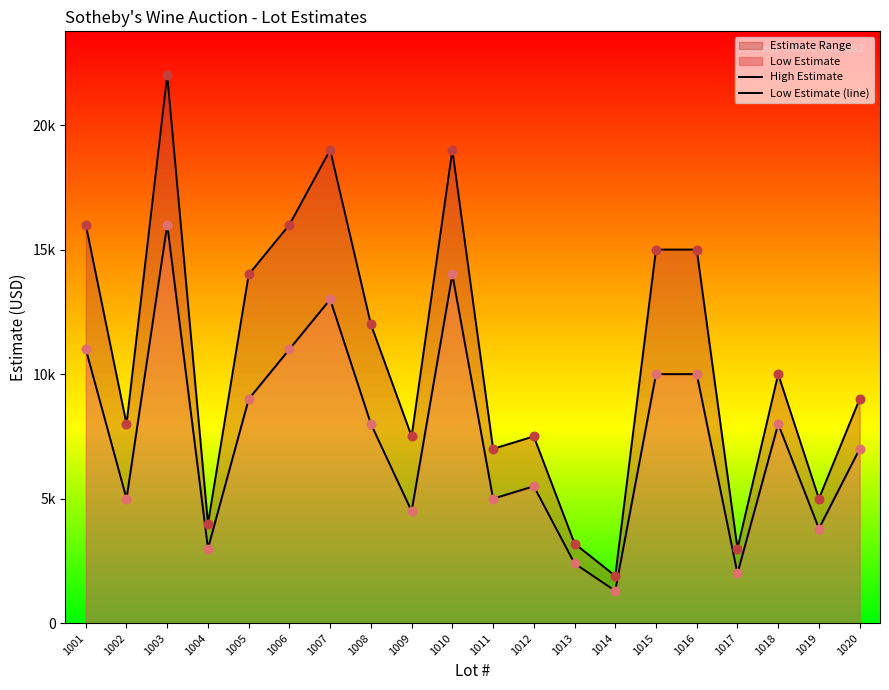

Which series has the largest Y range (max minus min)?

High Estimate